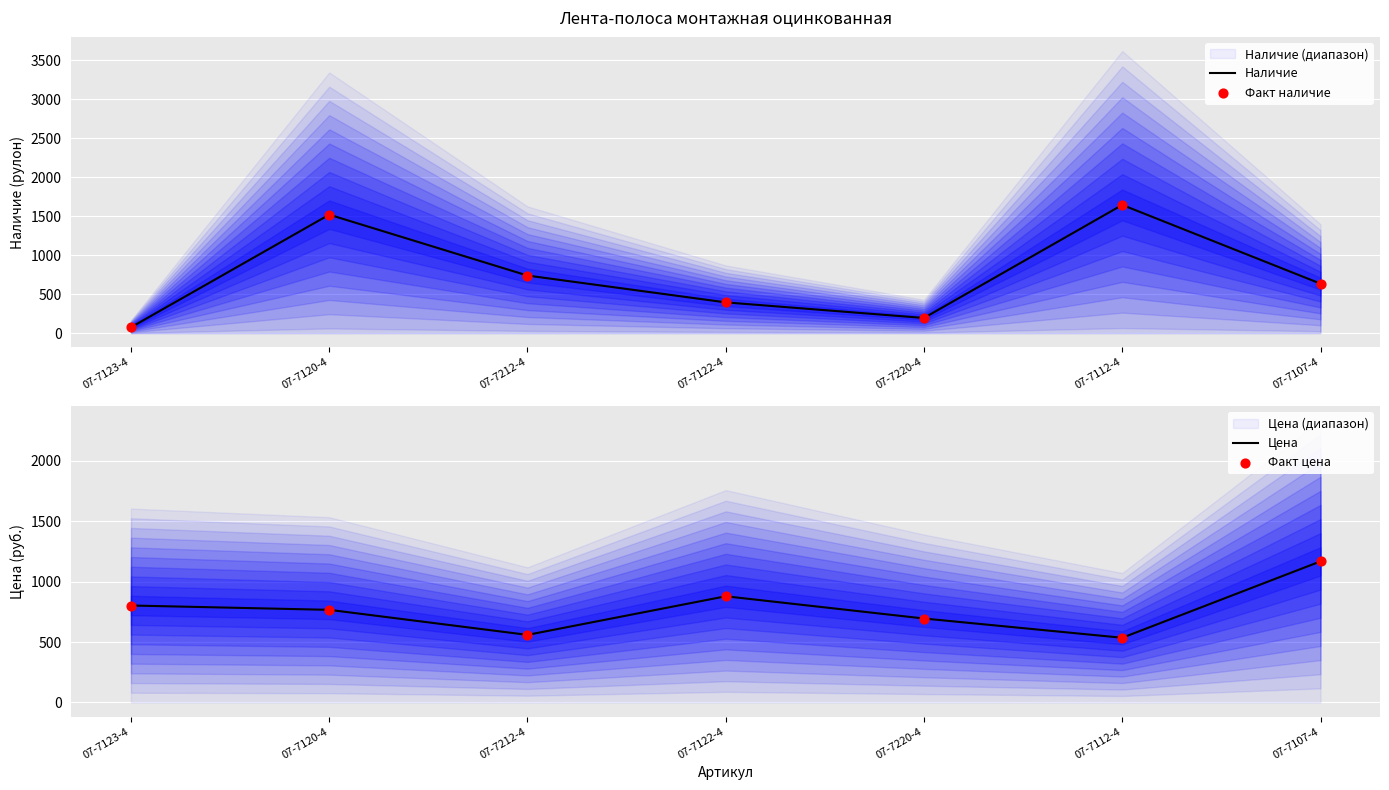

Which series contains the highest Y value?

Наличие